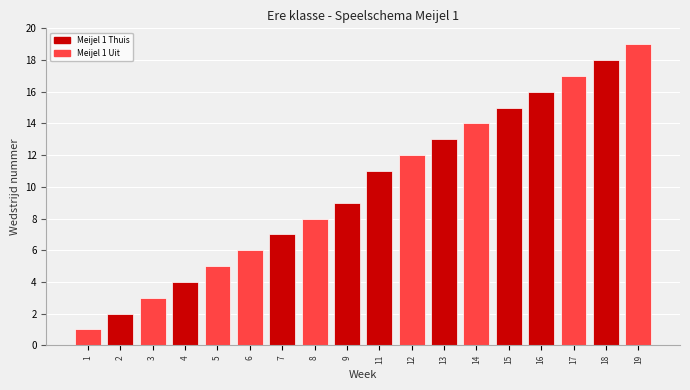

Reading right to left, list all the values displayed in this chart.

19=19	18=18	17=17	16=16	15=15	14=14	13=13	12=12	11=11	9=9	8=8	7=7	6=6	5=5	4=4	3=3	2=2	1=1